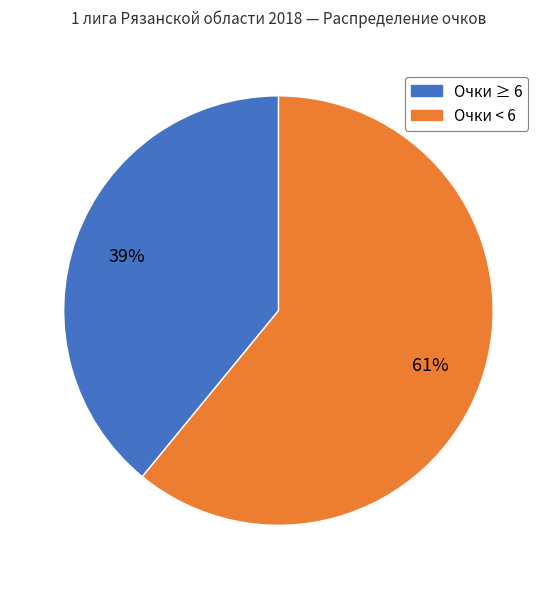

To the nearest percent, what is the difference between the largest and smallest slice percentages?

22%